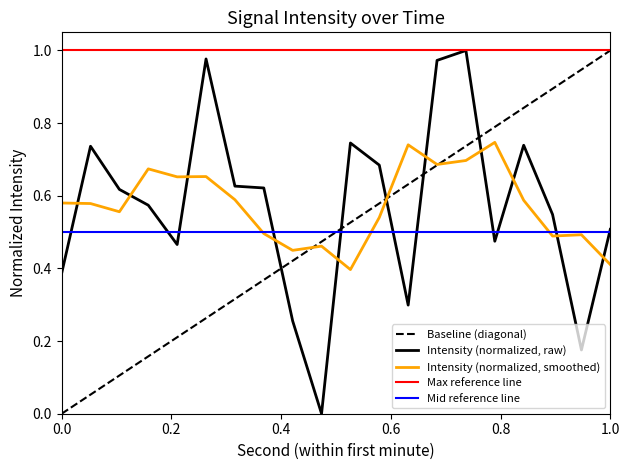

How many interior local valleys (lower than both neighbors) does the data have?

5